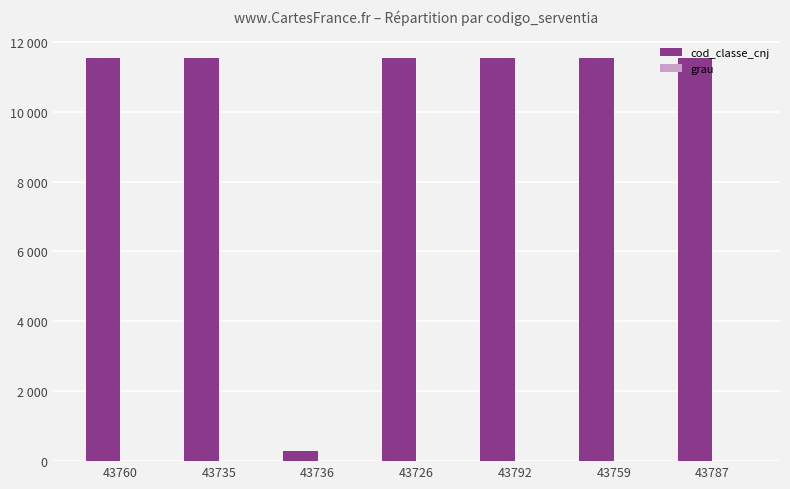

Is it true that grau equals 1 at 43735?

True